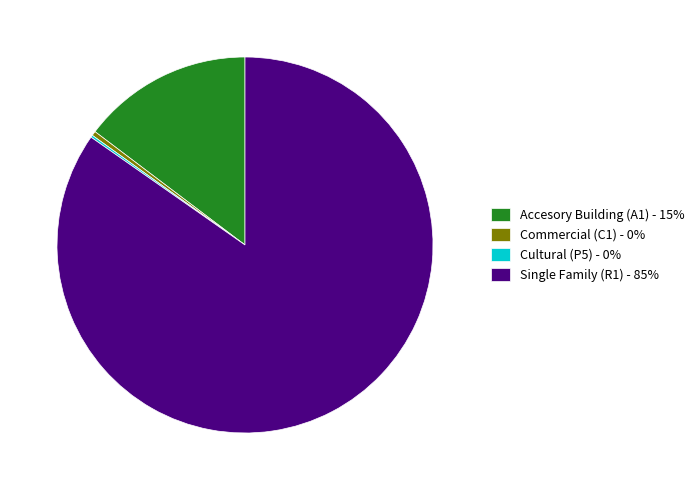

Combined, do Commercial (C1) - 0% and Single Family (R1) - 85% account for over 50%?

Yes